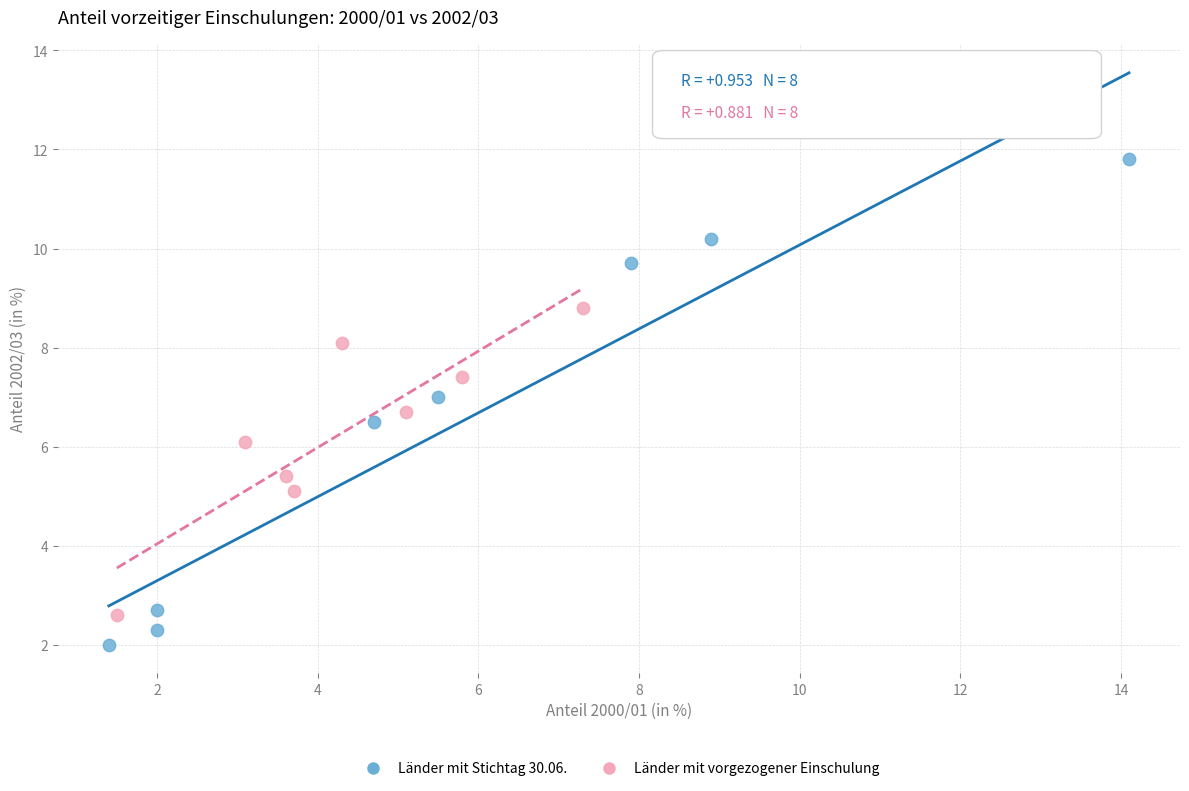

What are all the series names shown in the legend?

Länder mit Stichtag 30.06., Länder mit vorgezogener Einschulung